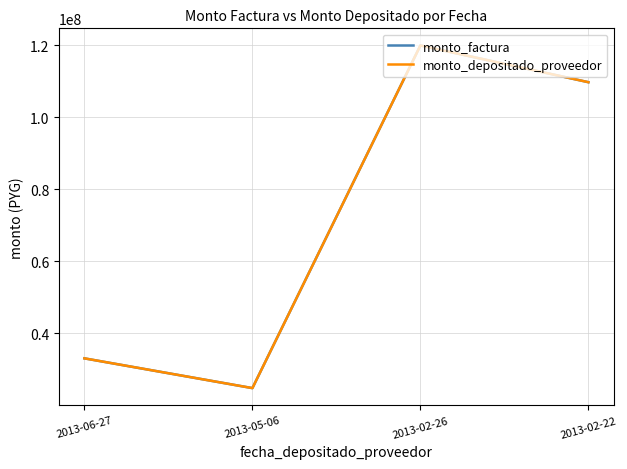

What position from the right is 2013-05-06?

3